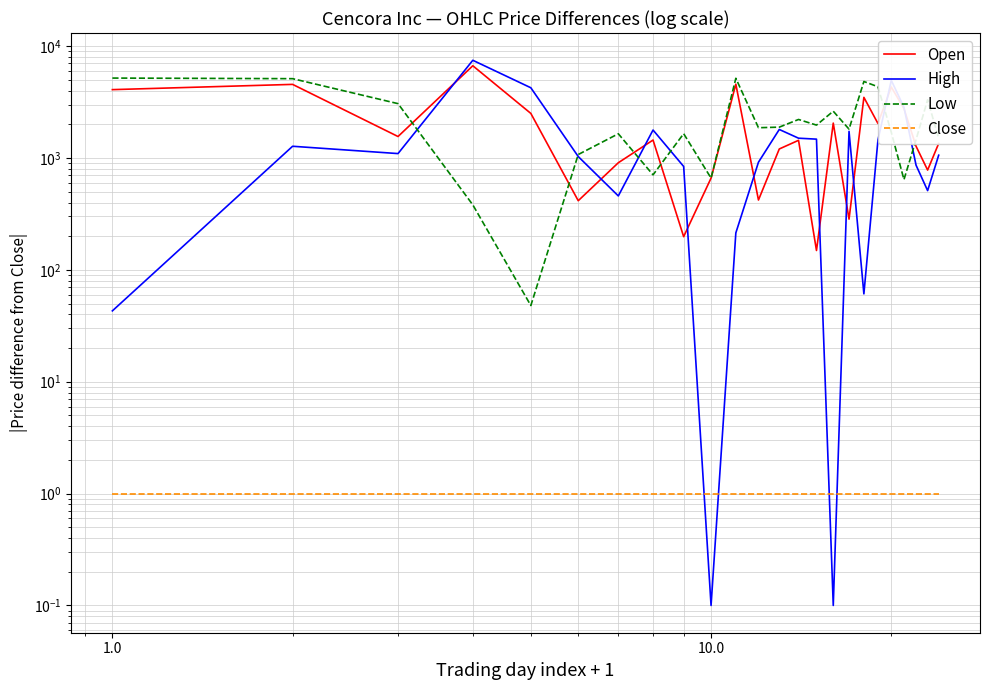

What is the smallest value displayed?

0.1